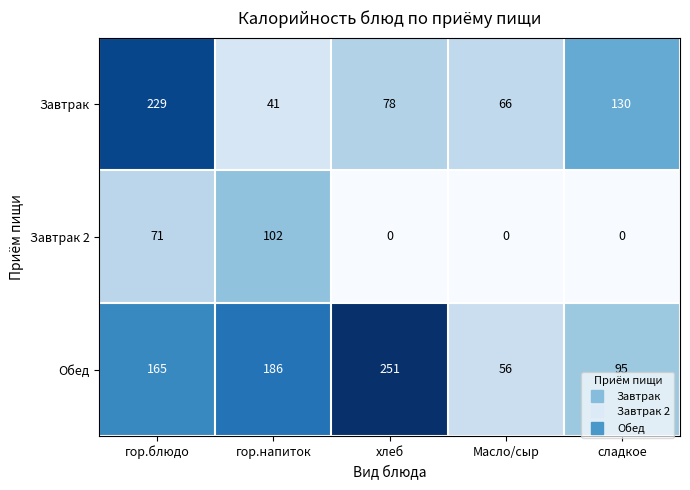

What is the spread (max minus min) of values at Масло/сыр?

66